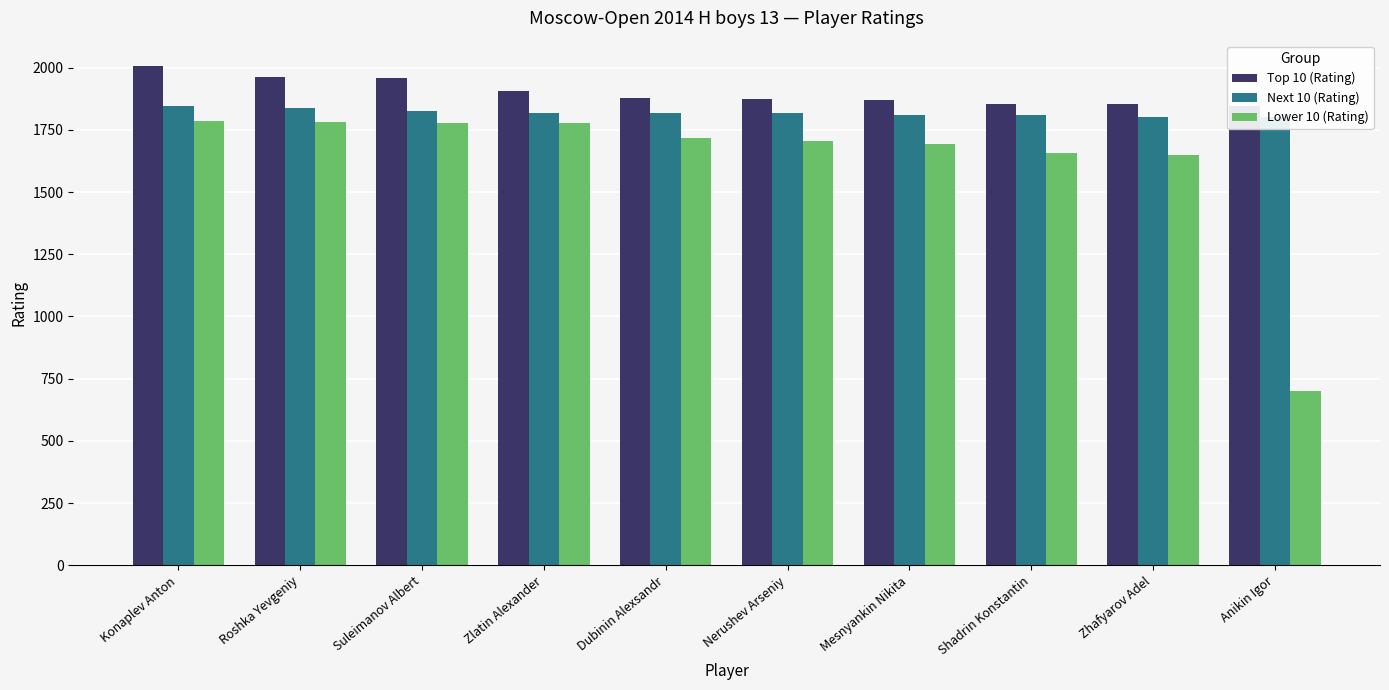

Which series has the largest range (max minus min)?

Lower 10 (Rating)